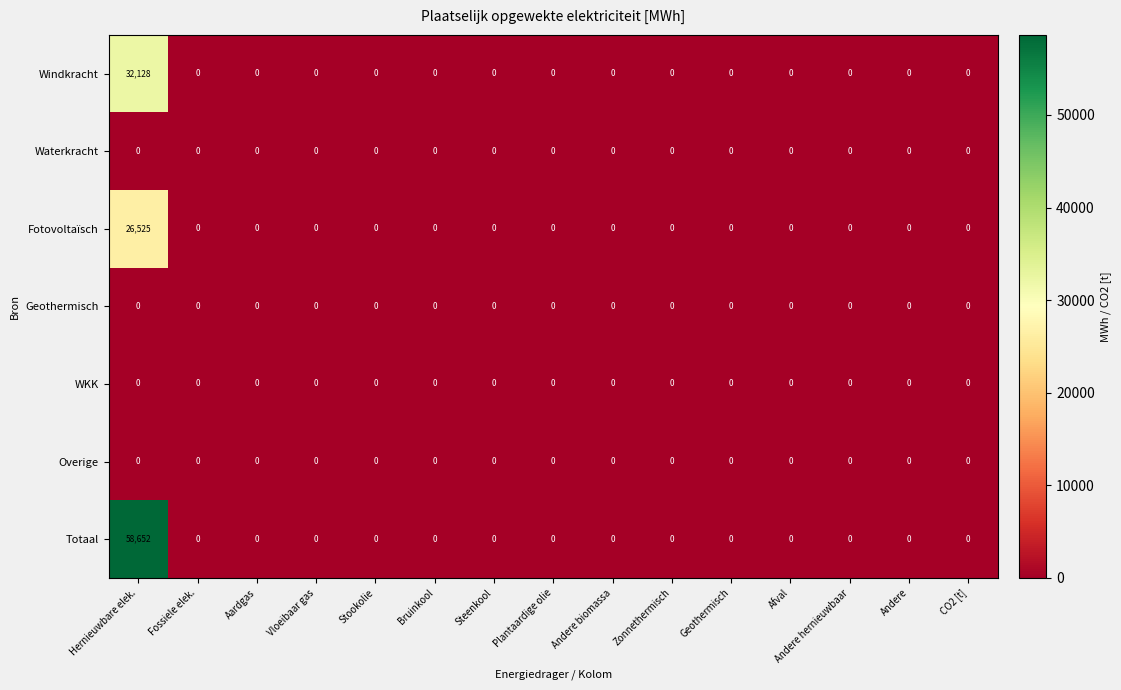

Is it true that Fotovoltaïsch equals 0 at Aardgas?

True